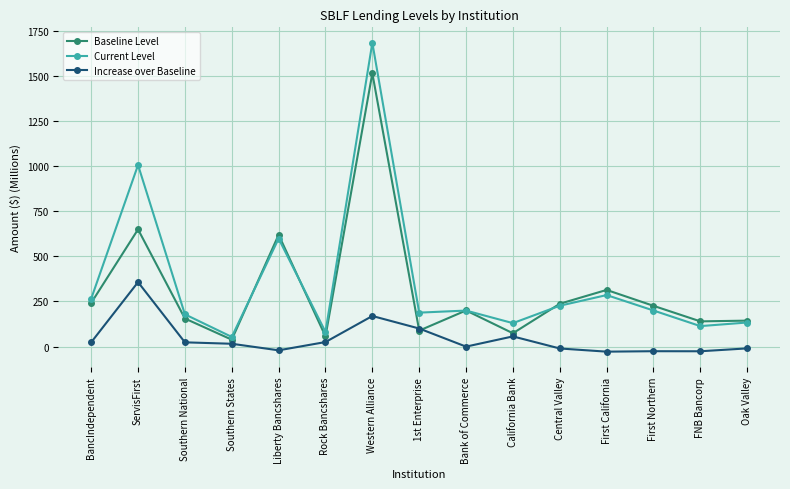

What is the label of the 1st point from the left?

BancIndependent